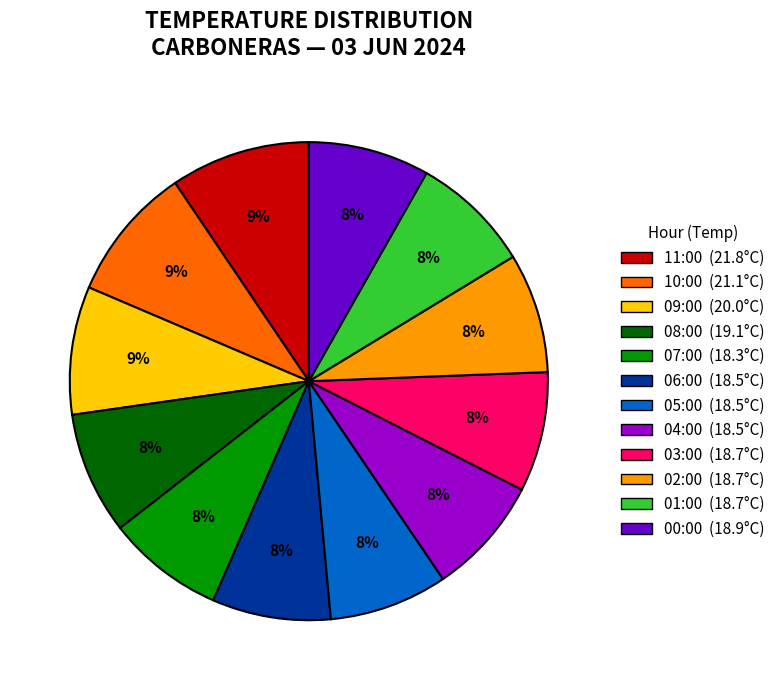

Count the number of slices in the pie.

12